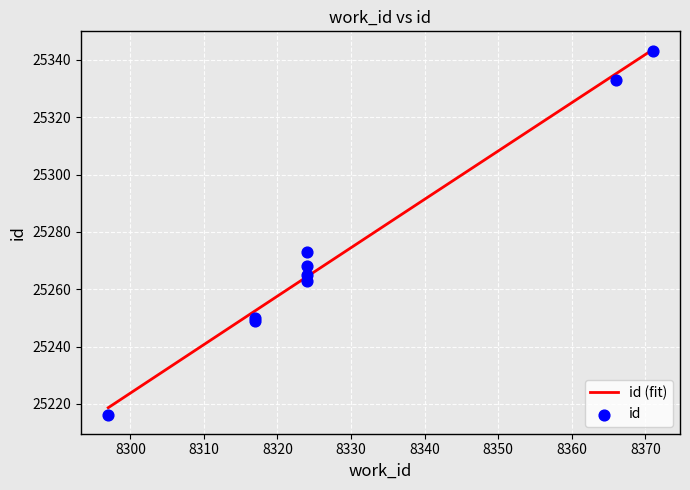

Between 8317 and 8371, which is larger?

8371